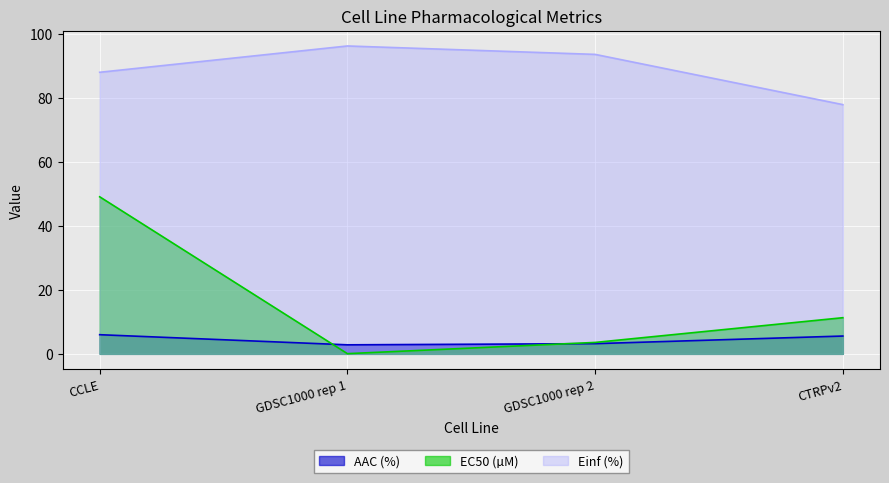

Count the number of categories in the chart.

4